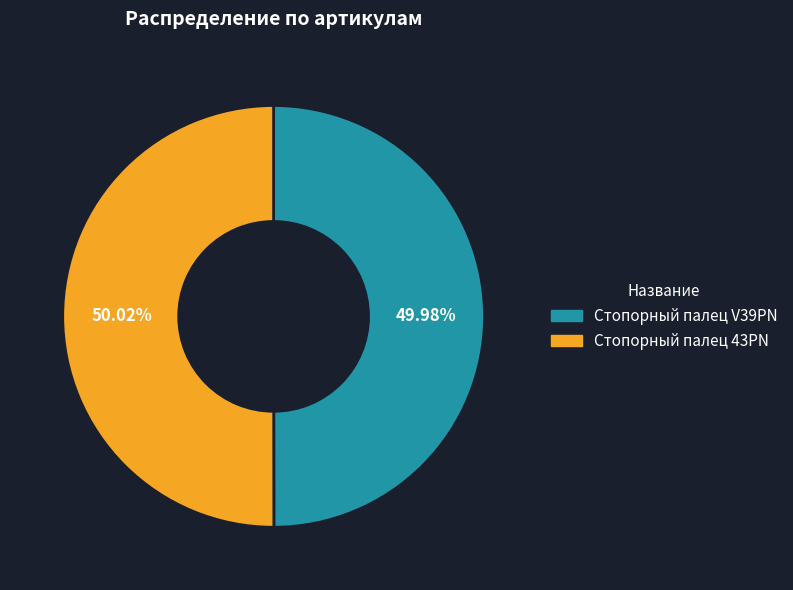

Approximately how many times larger is the value at Стопорный палец 43PN compared to Стопорный палец V39PN?

1.0